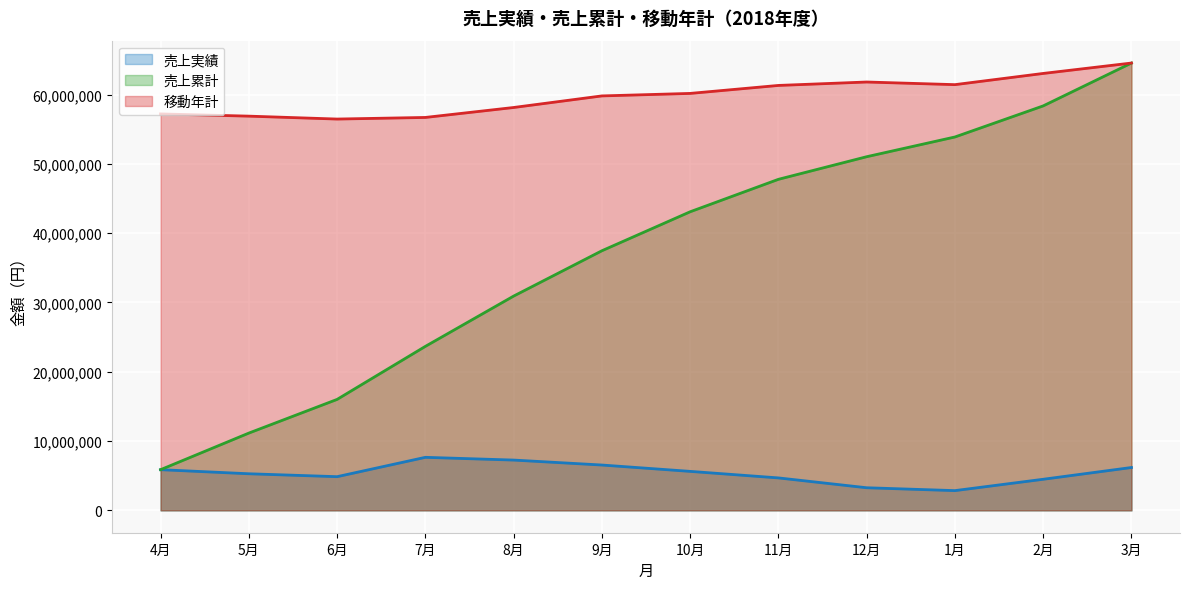

Reading left to right, extract all data points from this chart.

売上実績: 5870000	5280000	4860000	7652000	7256000	6541000	5625000	4682000	3262000	2848000	4486000	6184000
売上累計: 5870000	11150000	16010000	23662000	30918000	37459000	43084000	47766000	51028000	53876000	58362000	64546000
移動年計: 57203000	56883000	56463000	56695000	58131000	59802000	60162000	61314000	61808000	61428000	63044000	64546000